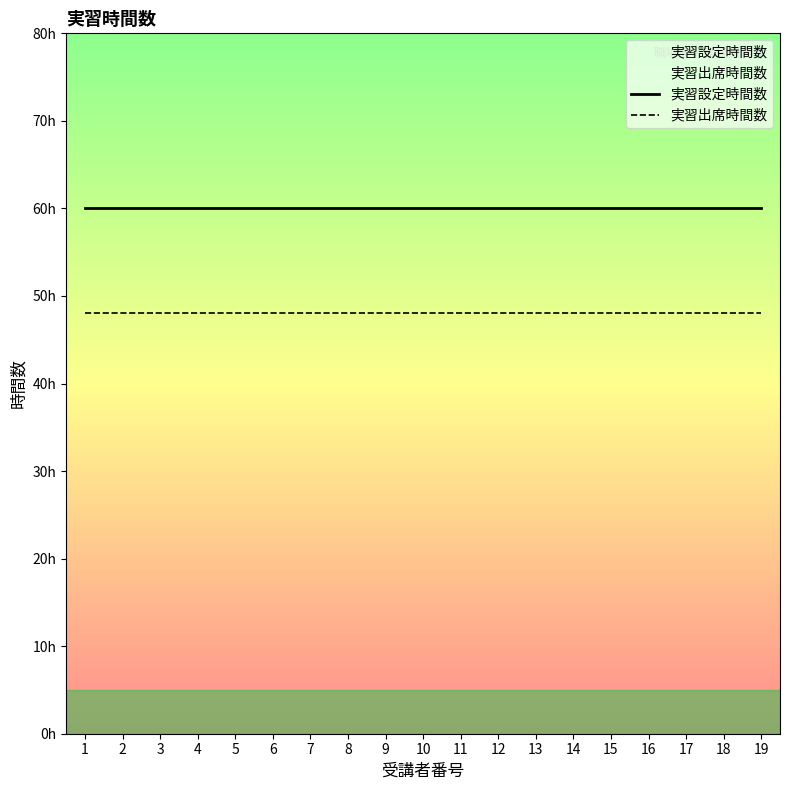

Is this an area chart (filled region under the line)?

No